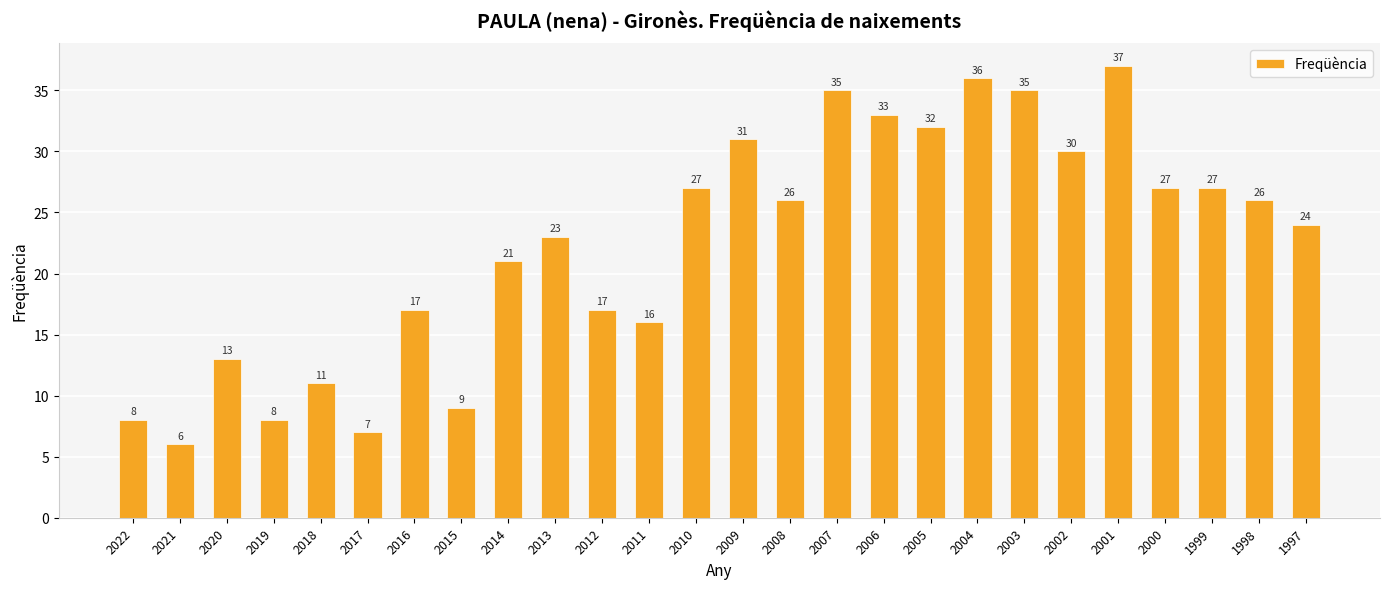

Where does the data first go above 26?

2010